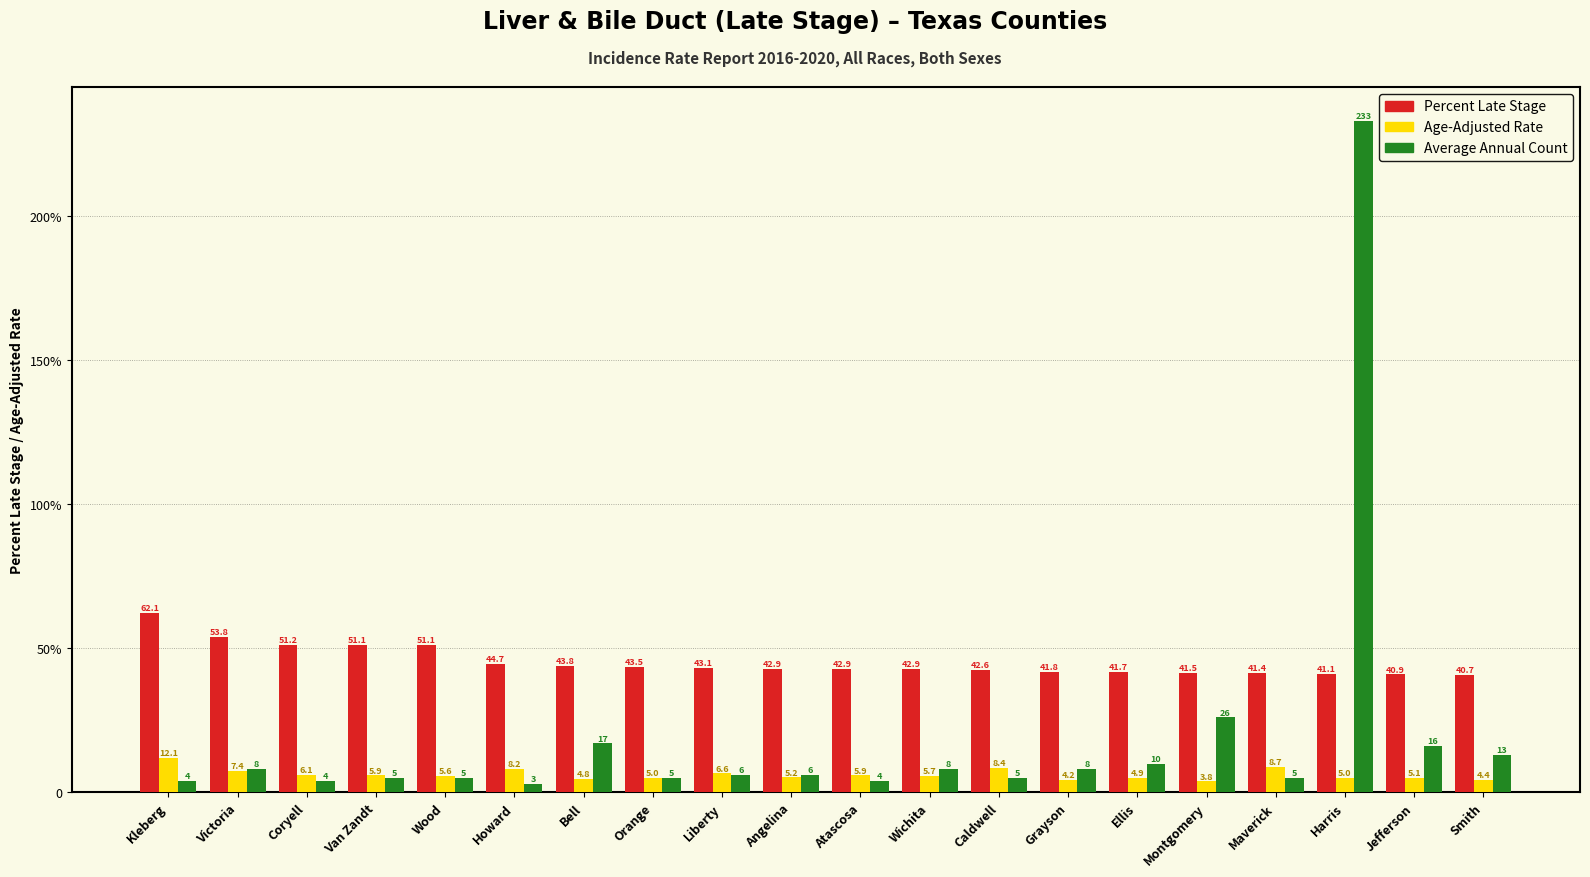

What is the value of the Percent Late Stage bar at the 1st from the left?

62.1